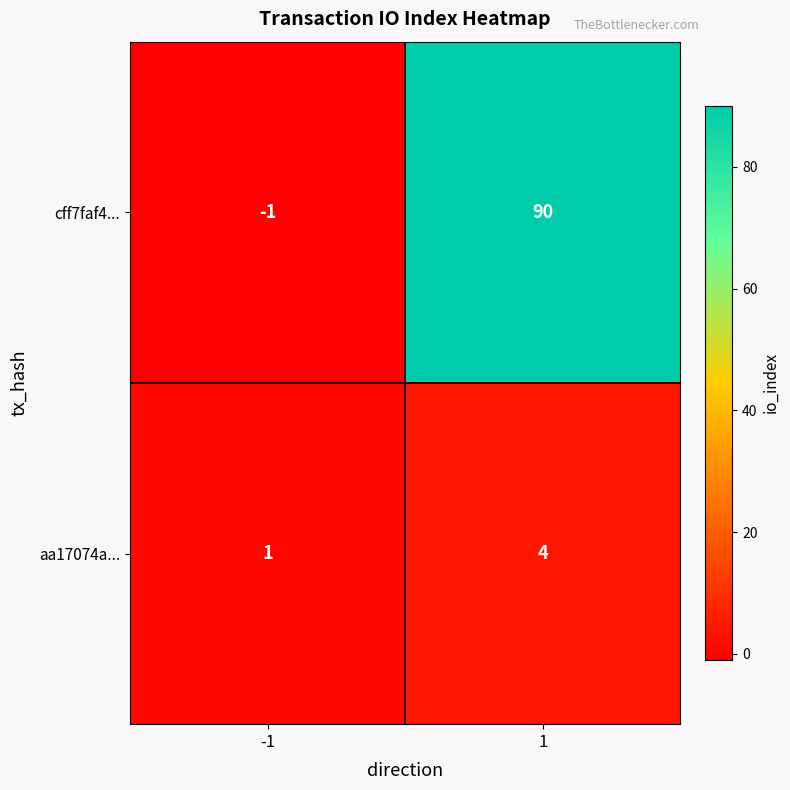

What is the greatest value displayed?

90